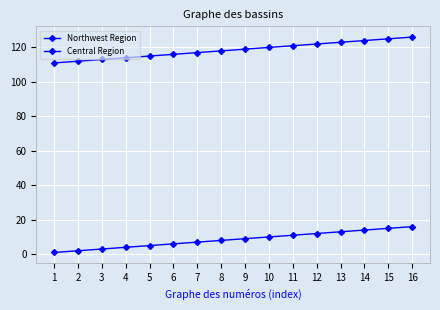

How many lines are shown in the chart?

2